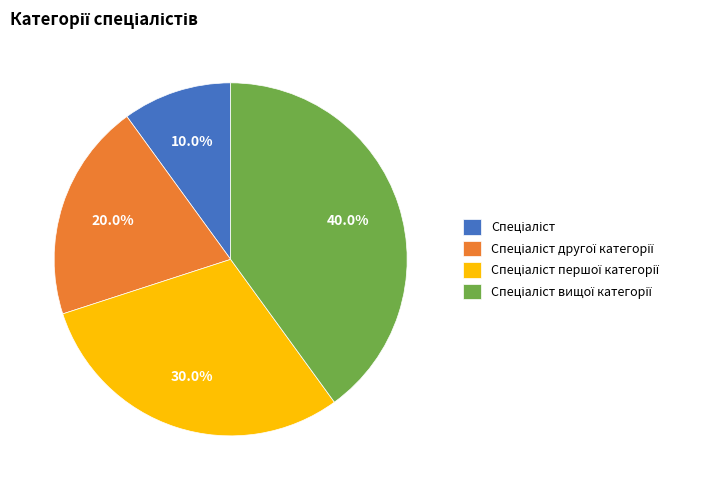

Is there any slice that represents more than half of the pie?

No